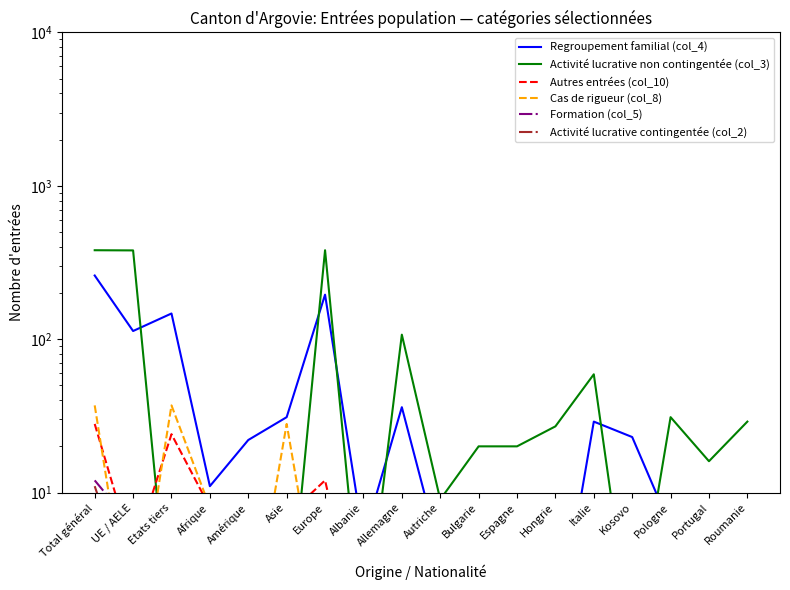

What are all the series names shown in the legend?

Regroupement familial (col_4), Activité lucrative non contingentée (col_3), Autres entrées (col_10), Cas de rigueur (col_8), Formation (col_5), Activité lucrative contingentée (col_2)